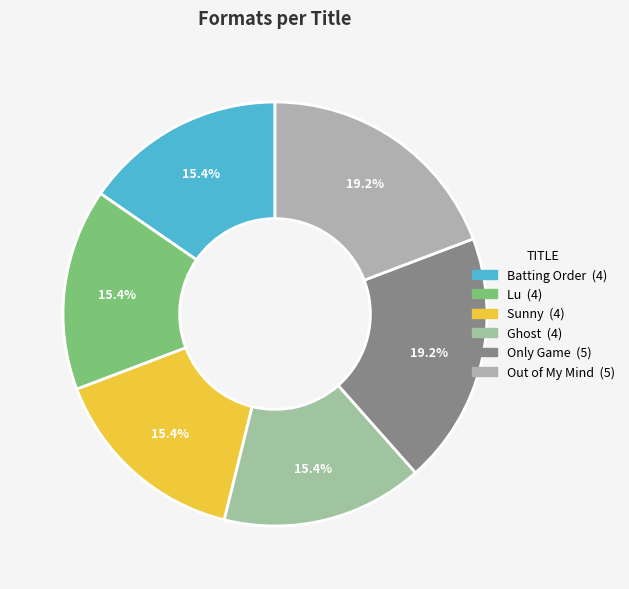

Count the number of slices in the pie.

6